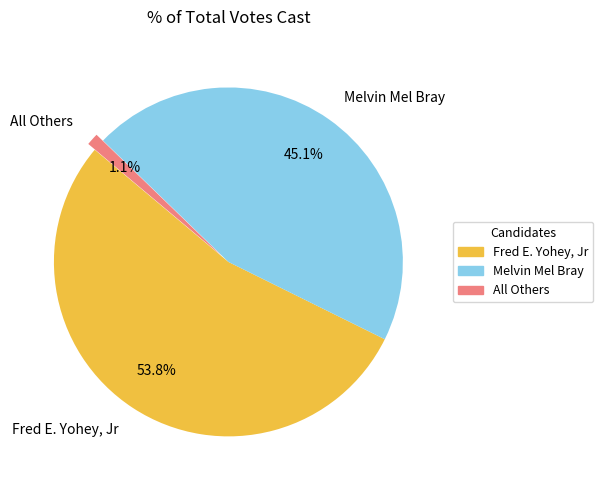

Count the number of slices in the pie.

3